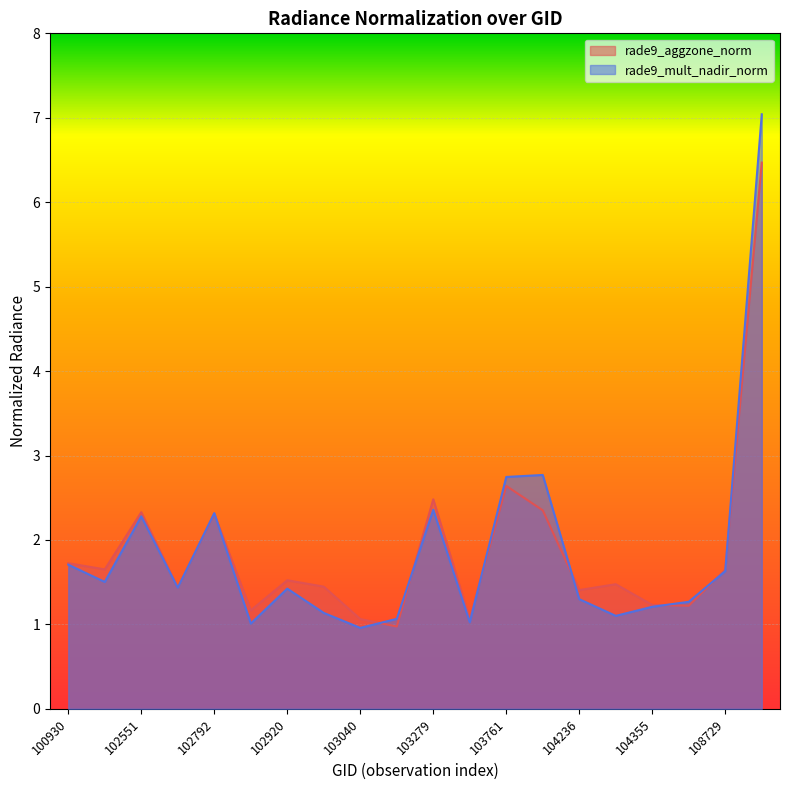

At which category does rade9_aggzone_norm reach its first local peak?

102551